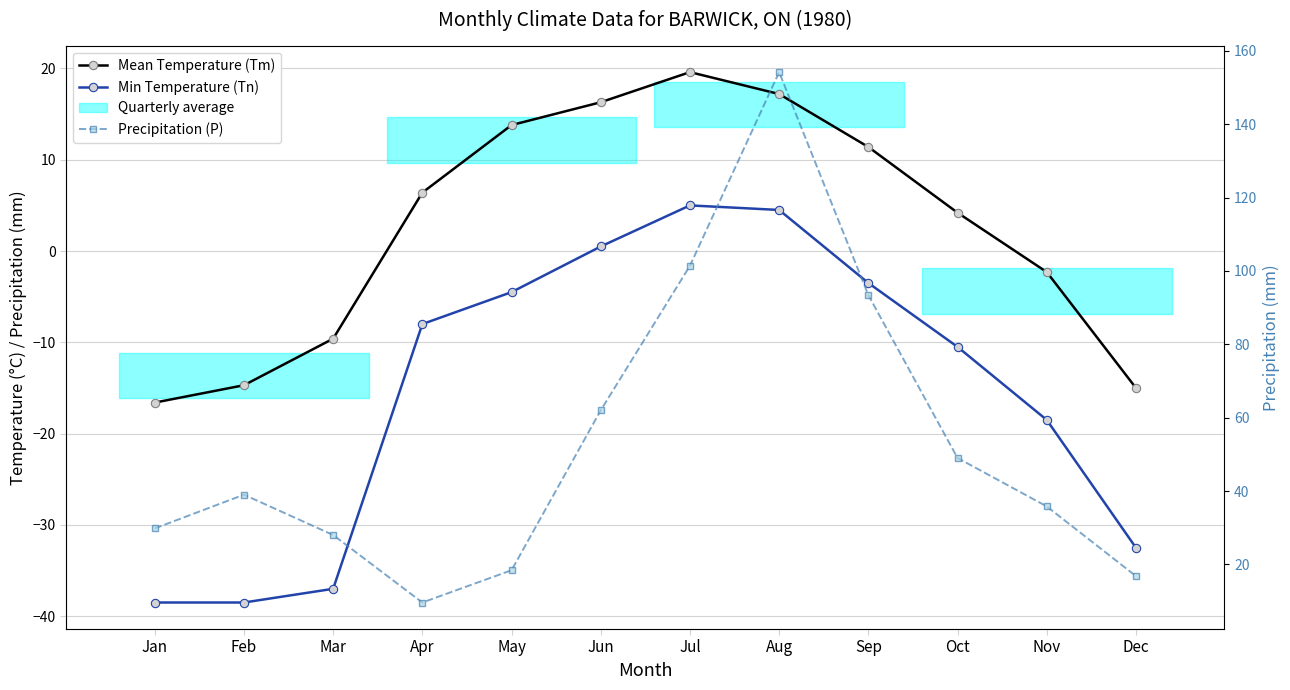

True or false: Precipitation (P) and Mean Temperature (Tm) cross at least once.

False